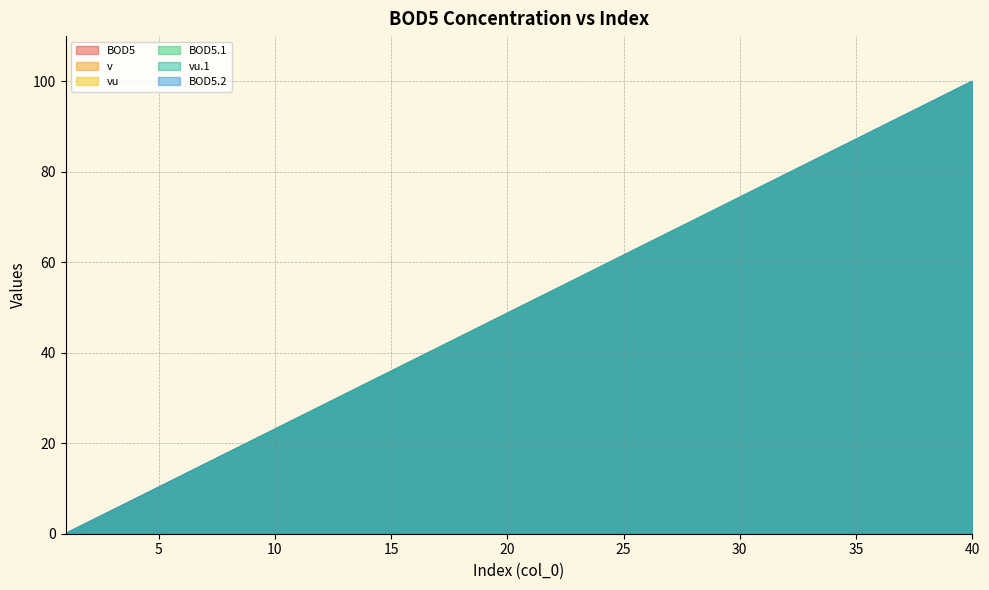

Which series has the largest total across all categories?

BOD5.2